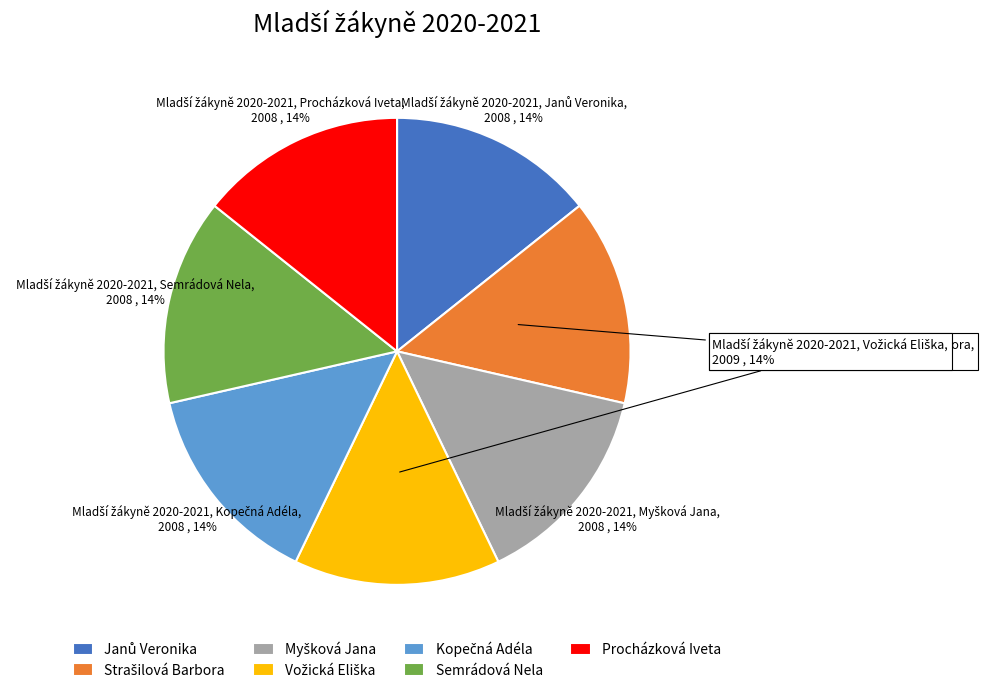

Is there any slice that represents more than half of the pie?

No